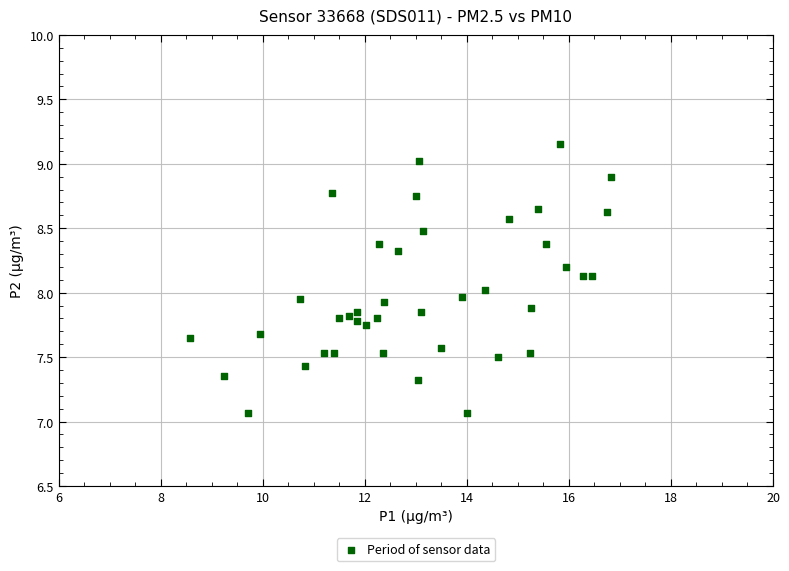

What is the range of X values (max minus min)?

8.3